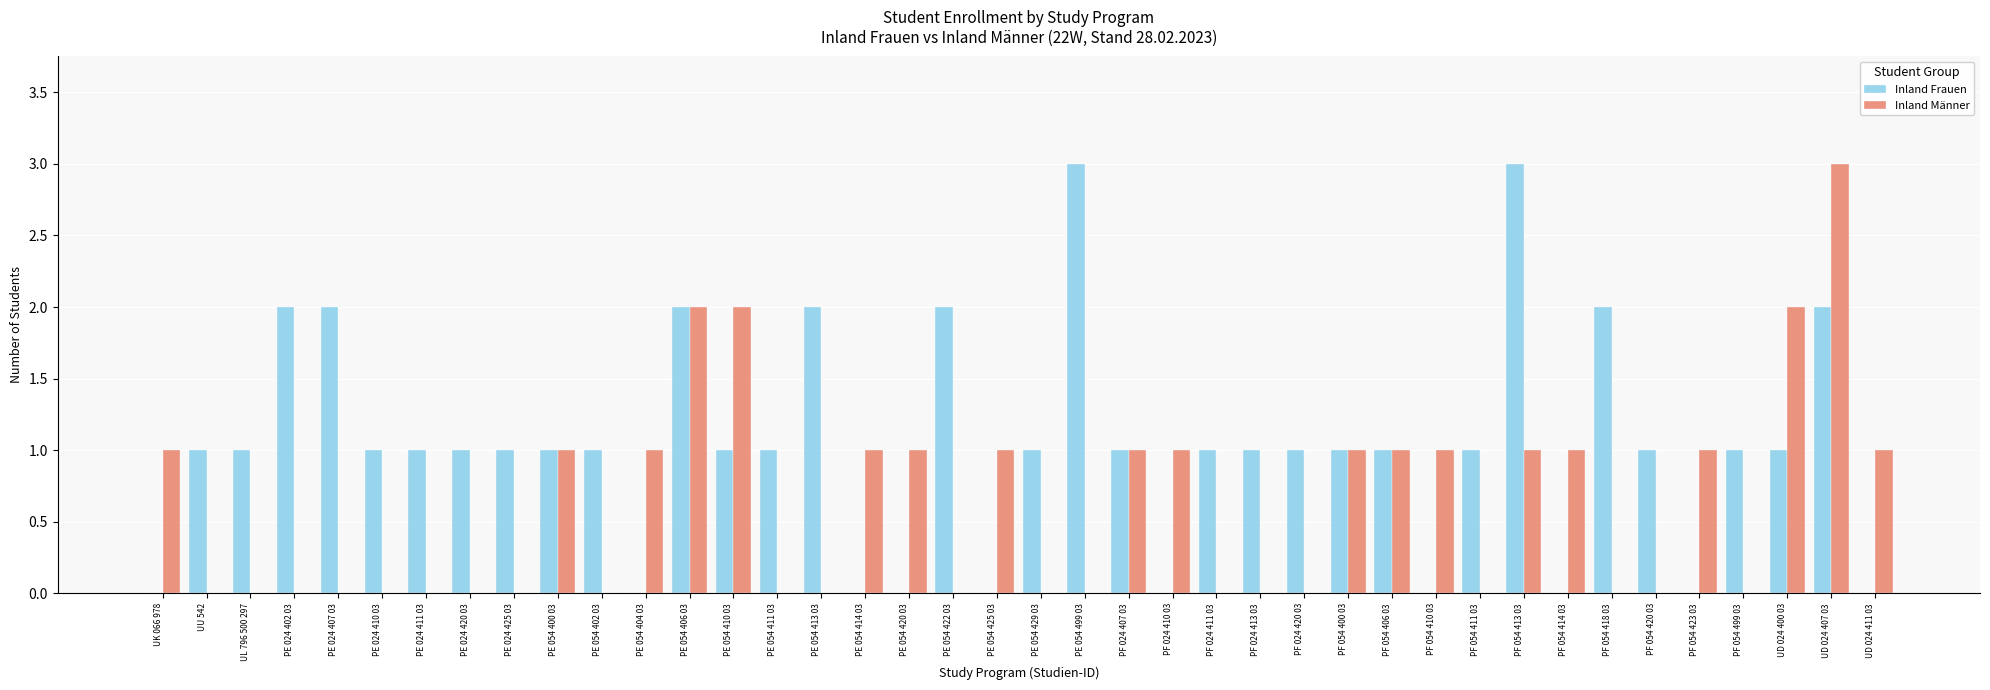

Does the chart contain stacked bars?

No